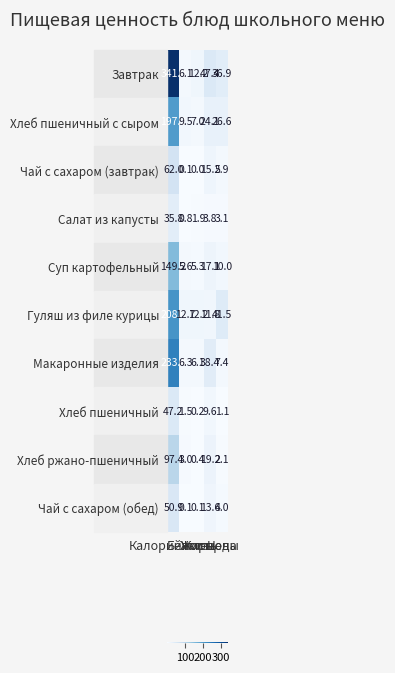

What is the sum of all Чай с сахаром (обед) values?

68.7